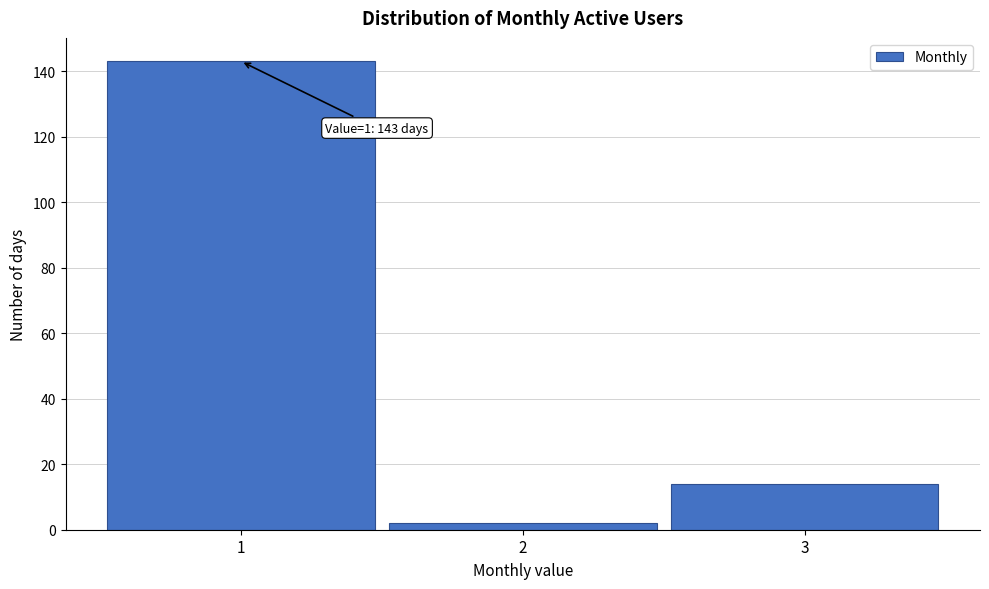

Reading left to right, transcribe all the data shown in this chart.

143	2	14